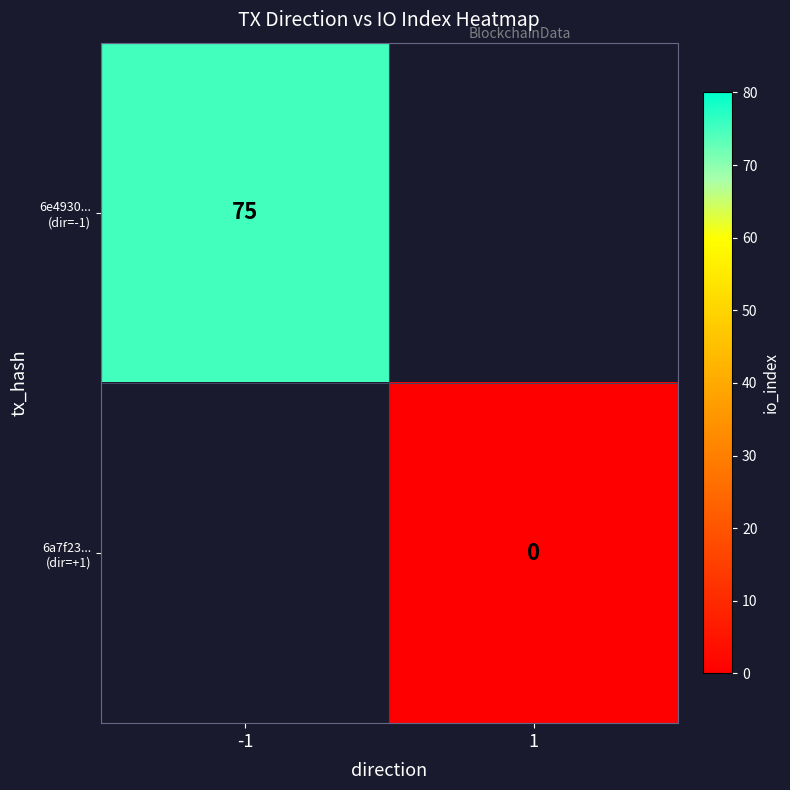

Is the value of 6a7f23... (dir=+1) at 1 greater than the value of 6e4930... (dir=-1) at 1?

No